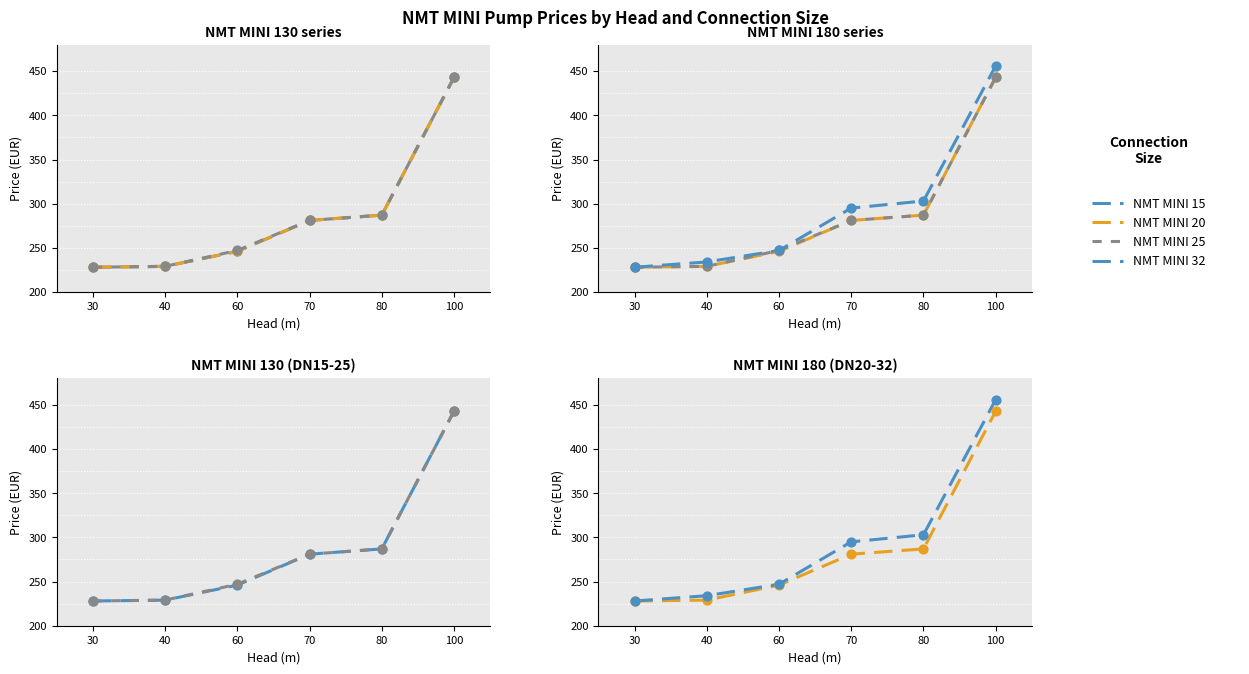

Is the value of NMT MINI 32 at 30 greater than the value of NMT MINI 15 at 40?

No